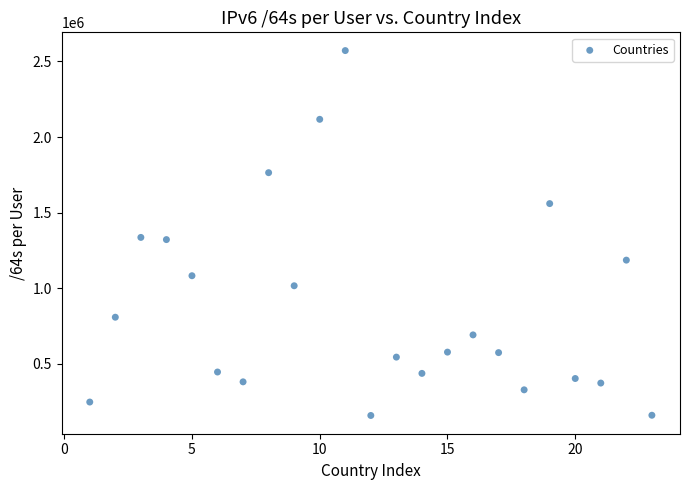

What is the range of X values (max minus min)?

22